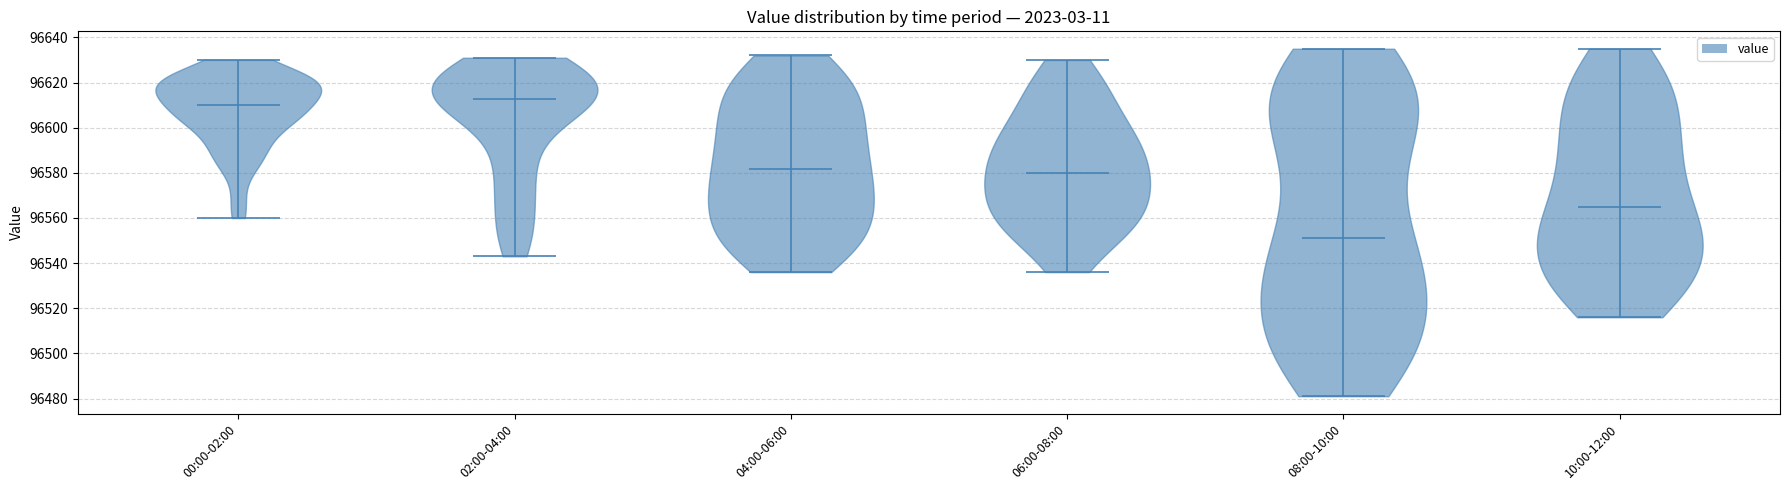

Reading left to right, read every violin against the y-axis: where its median line is, and the lowest and highest points it reaches. The values are not printed on the chart, so give them approximately, as read against the axis.

00:00-02:00: median line 96610, lowest point 96560, highest point 96630
02:00-04:00: median line 96612, lowest point 96544, highest point 96632
04:00-06:00: median line 96582, lowest point 96536, highest point 96632
06:00-08:00: median line 96580, lowest point 96536, highest point 96630
08:00-10:00: median line 96552, lowest point 96482, highest point 96636
10:00-12:00: median line 96566, lowest point 96516, highest point 96636